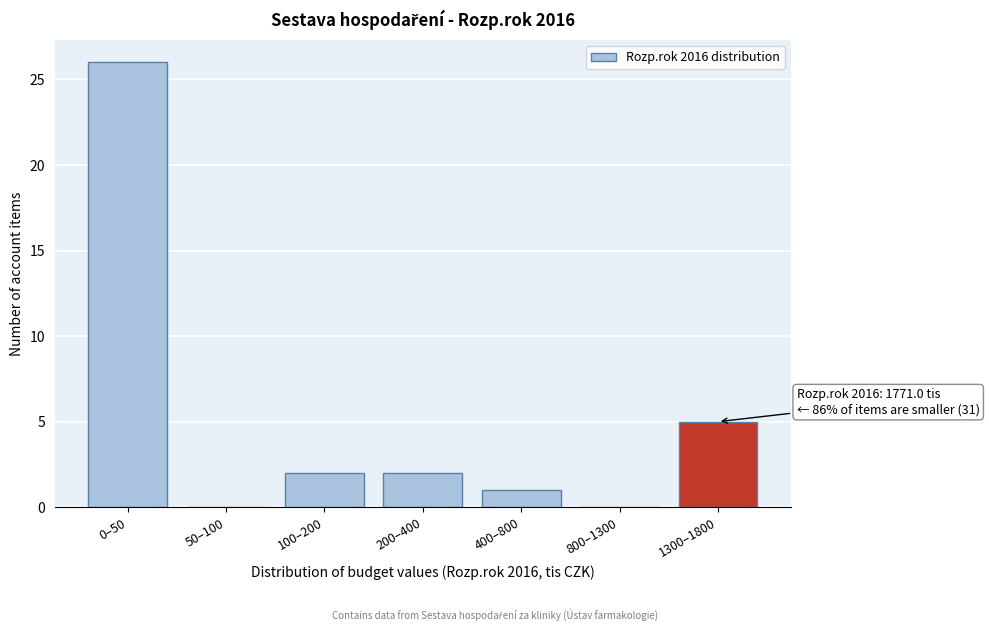

Reading left to right, extract all data points from this chart.

0–50=26	50–100=0	100–200=2	200–400=2	400–800=1	800–1300=0	1300–1800=5